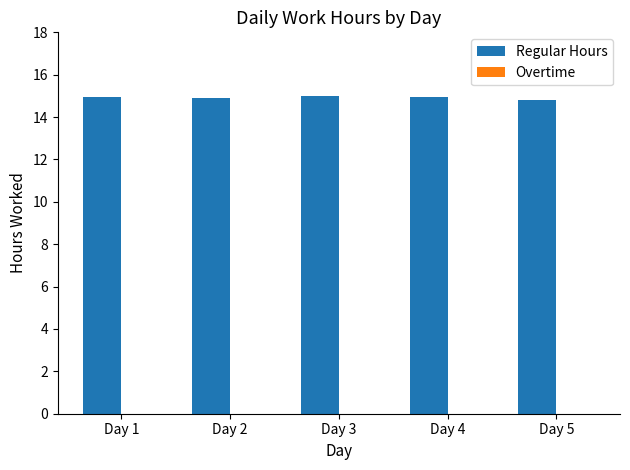

What is the maximum value shown in the chart?

15.0